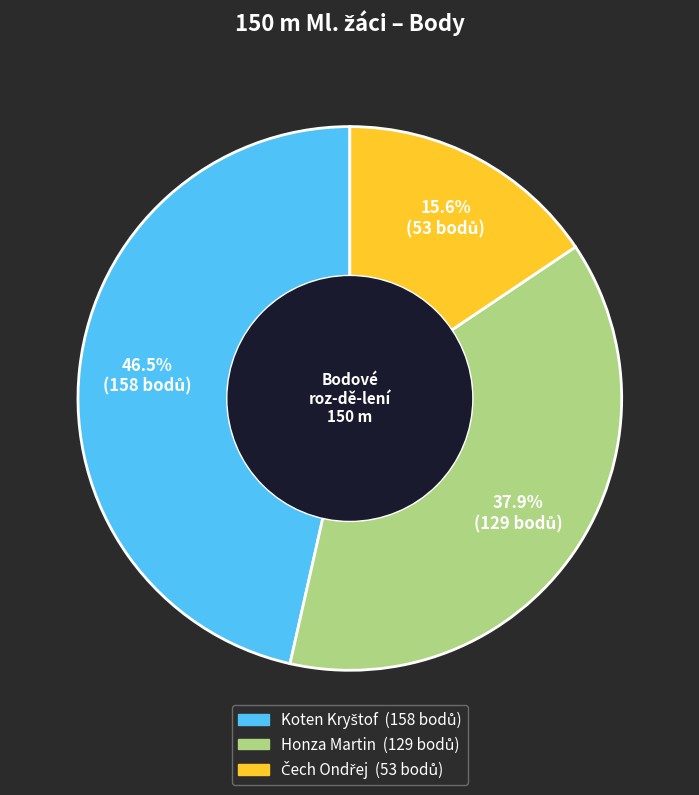

Is there a majority slice in this chart?

No